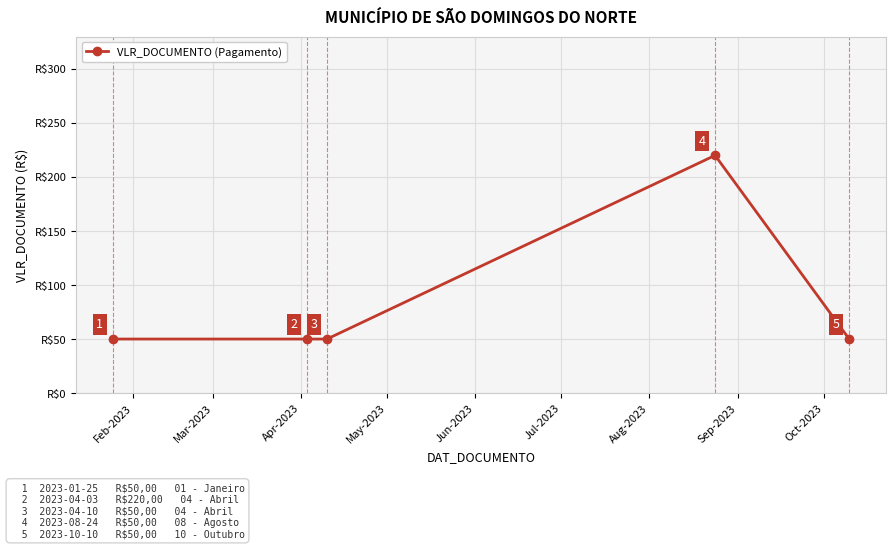

What is the smallest value displayed?

50